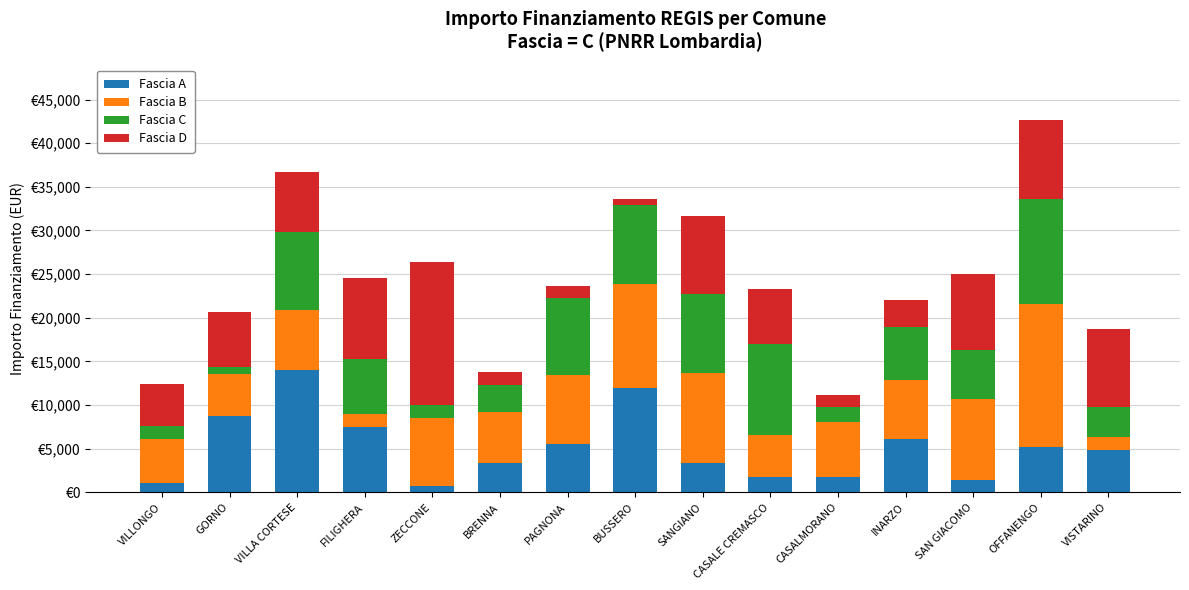

The value of Fascia B at VISTARINO is 1458. True or false?

True